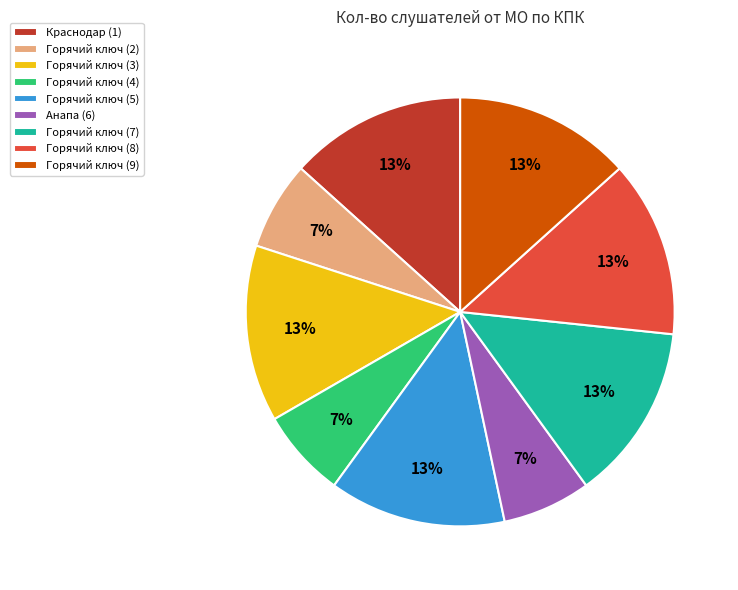

Combined, do Горячий ключ (4) and Горячий ключ (9) account for over 50%?

No